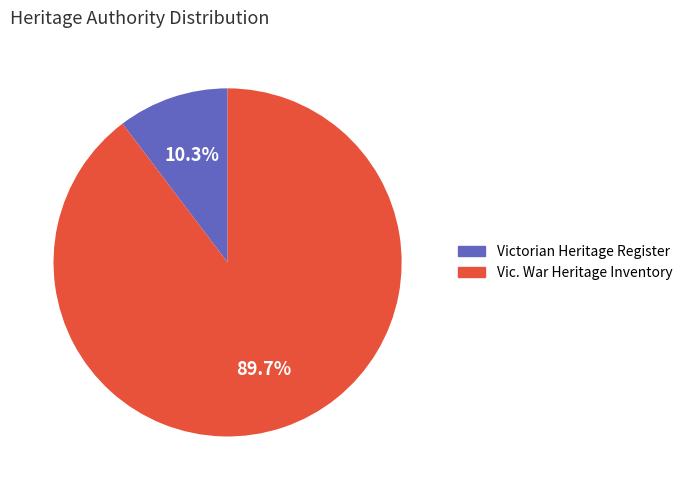

To the nearest percent, what is the difference between the Vic. War Heritage Inventory and Victorian Heritage Register slice percentages?

79%